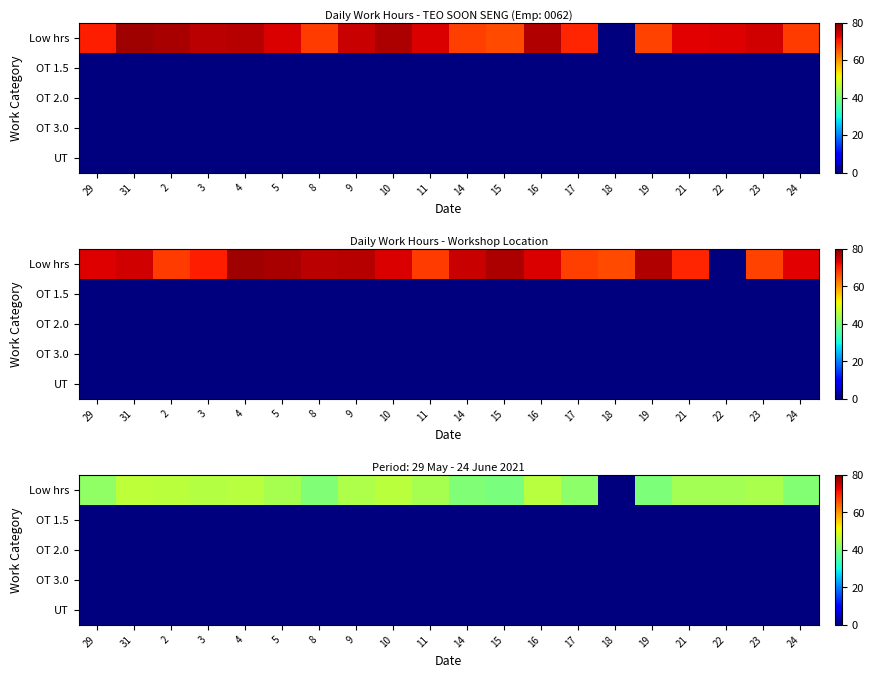

Is the value of UT at 14 greater than the value of Low hrs at 3?

No